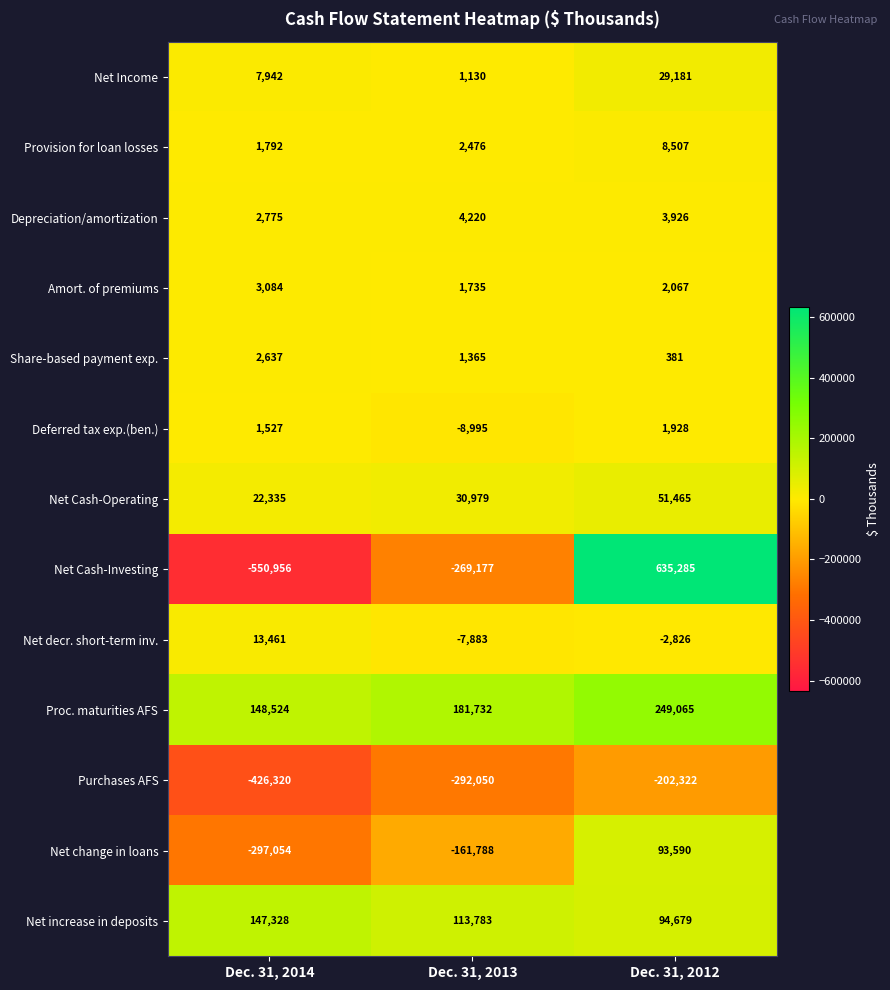

At how many categories does at least one series exceed 86659?

3